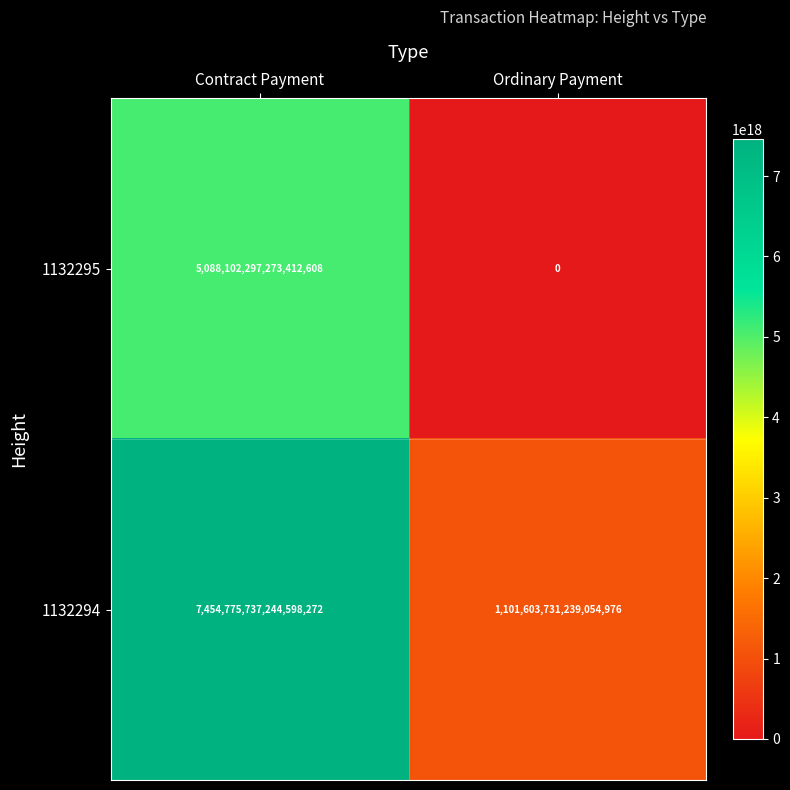

At which label is 1132294 closest to 4278189734241826816?

Contract Payment